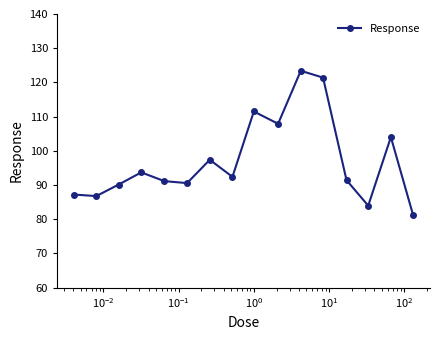

What is the average value?

97.1